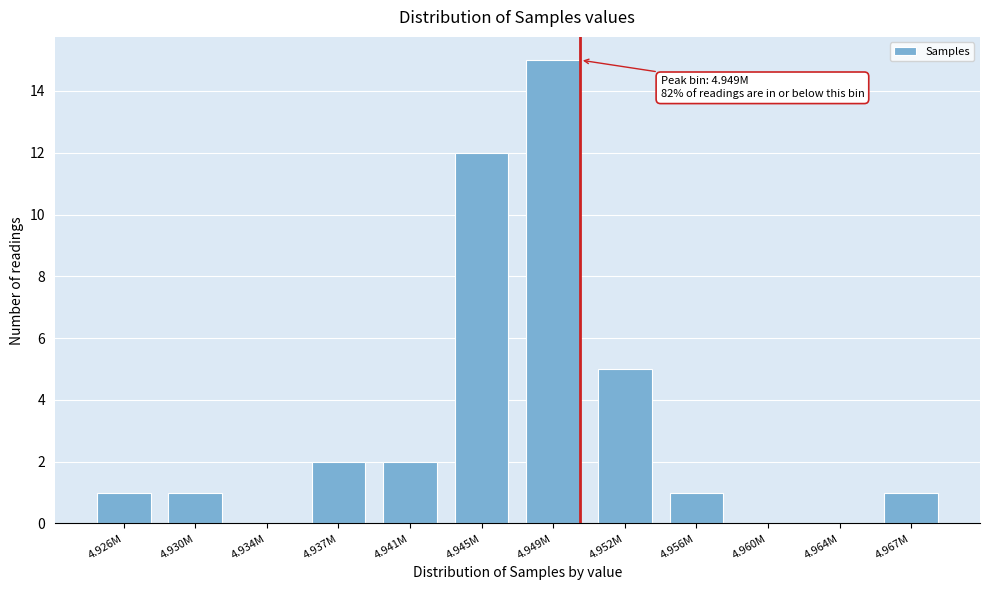

Reading left to right, list all the values displayed in this chart.

4.926M=1	4.930M=1	4.934M=0	4.937M=2	4.941M=2	4.945M=12	4.949M=15	4.952M=5	4.956M=1	4.960M=0	4.964M=0	4.967M=1